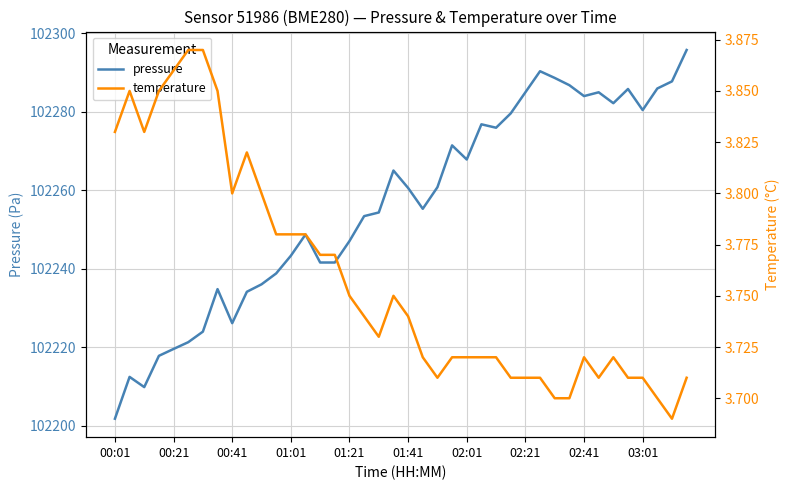

How many temperature values are between 3 and 4?

40